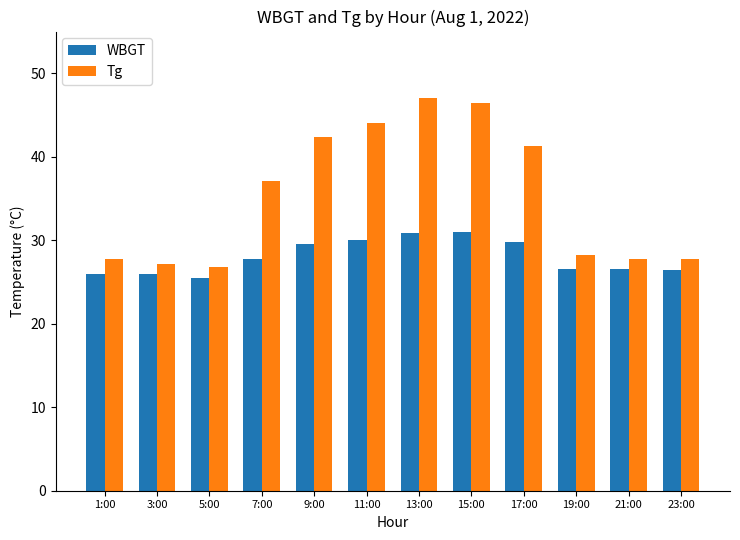

What is the maximum value shown in the chart?

47.0